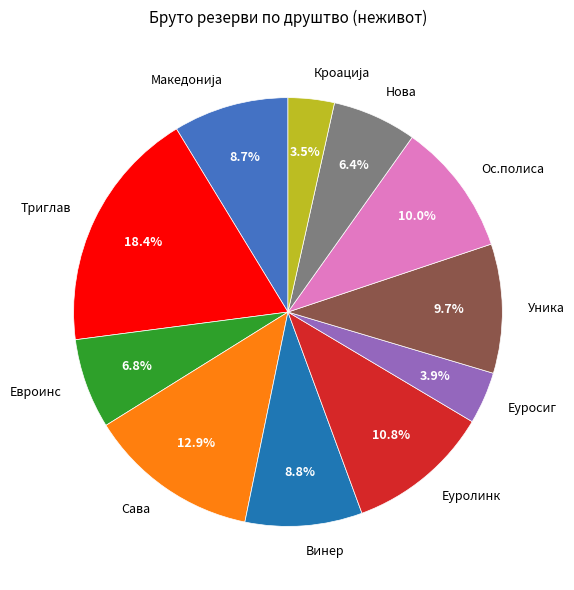

Which category has the biggest portion of the pie?

Триглав